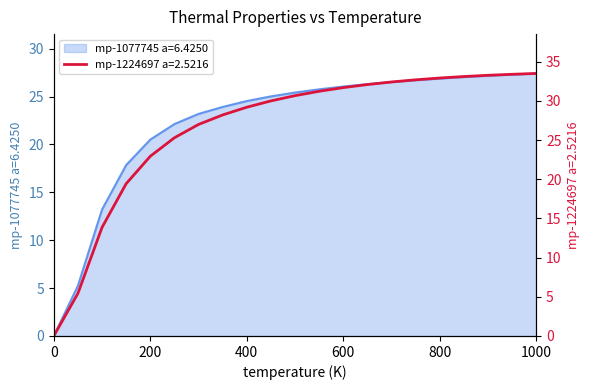

How many lines are shown in the chart?

2